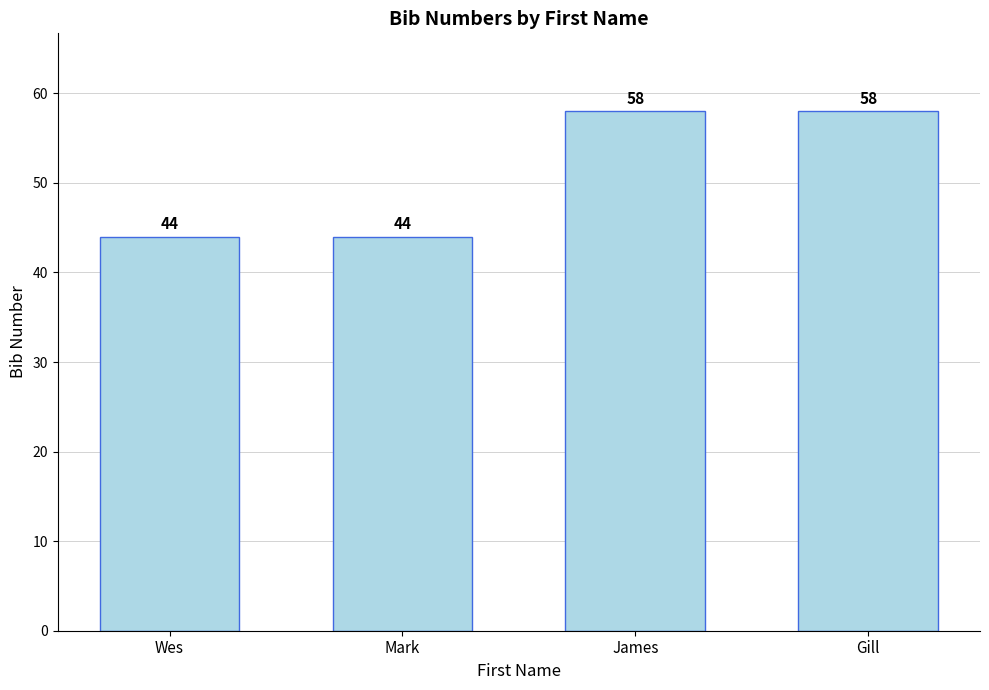

Does the chart contain stacked bars?

No